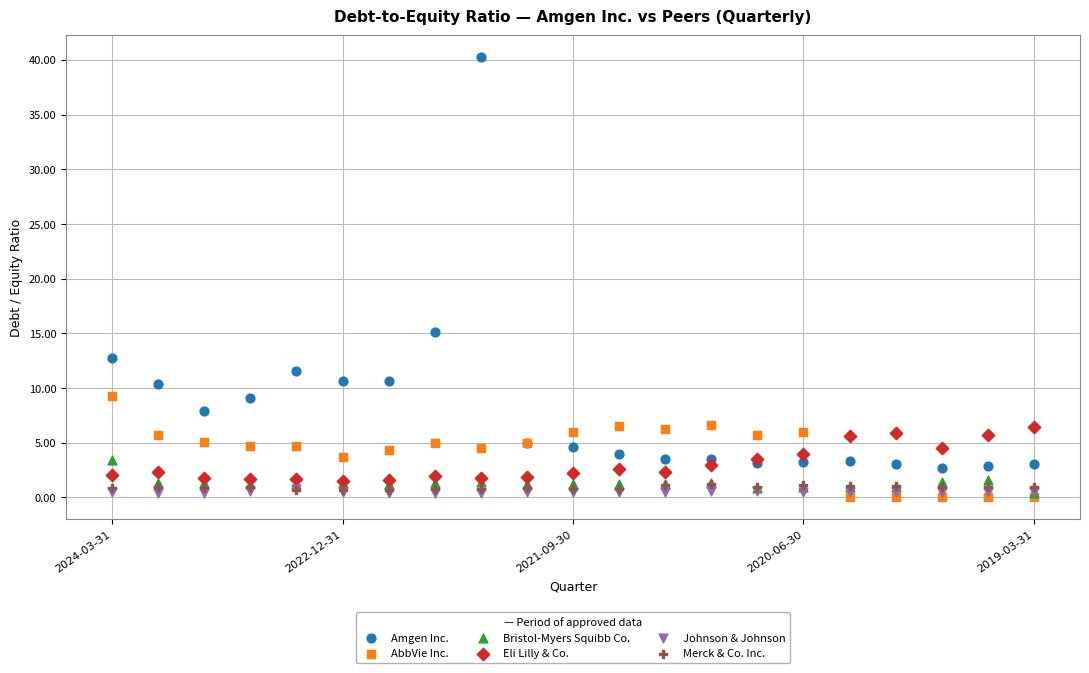

Across all series, what Y value is closest to 20?

15.1